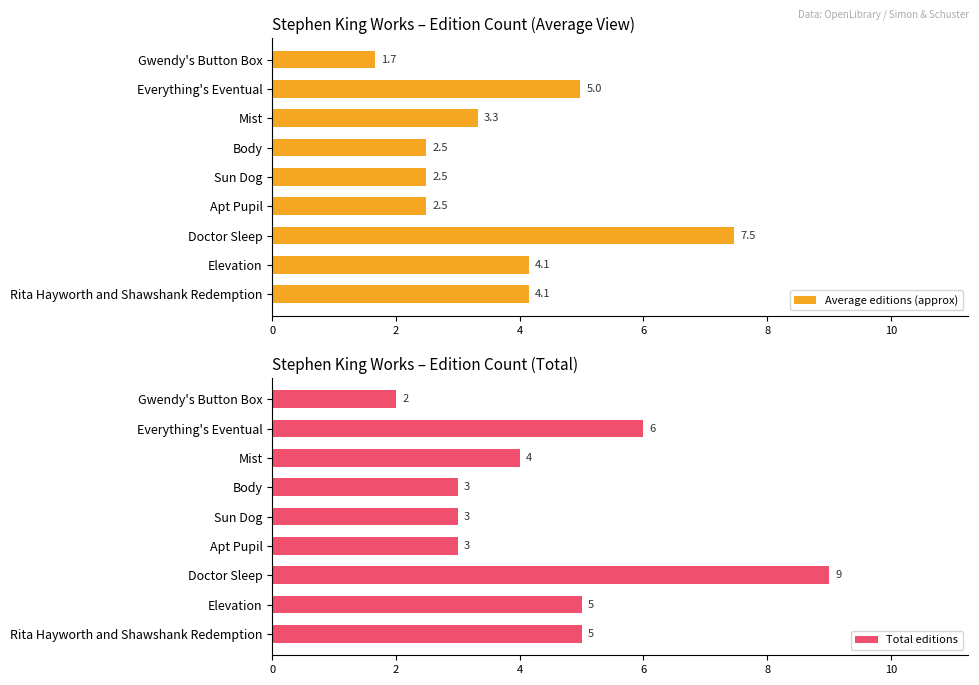

Rank the series by their average value, from highest to lowest.

Total editions, Average editions (approx)